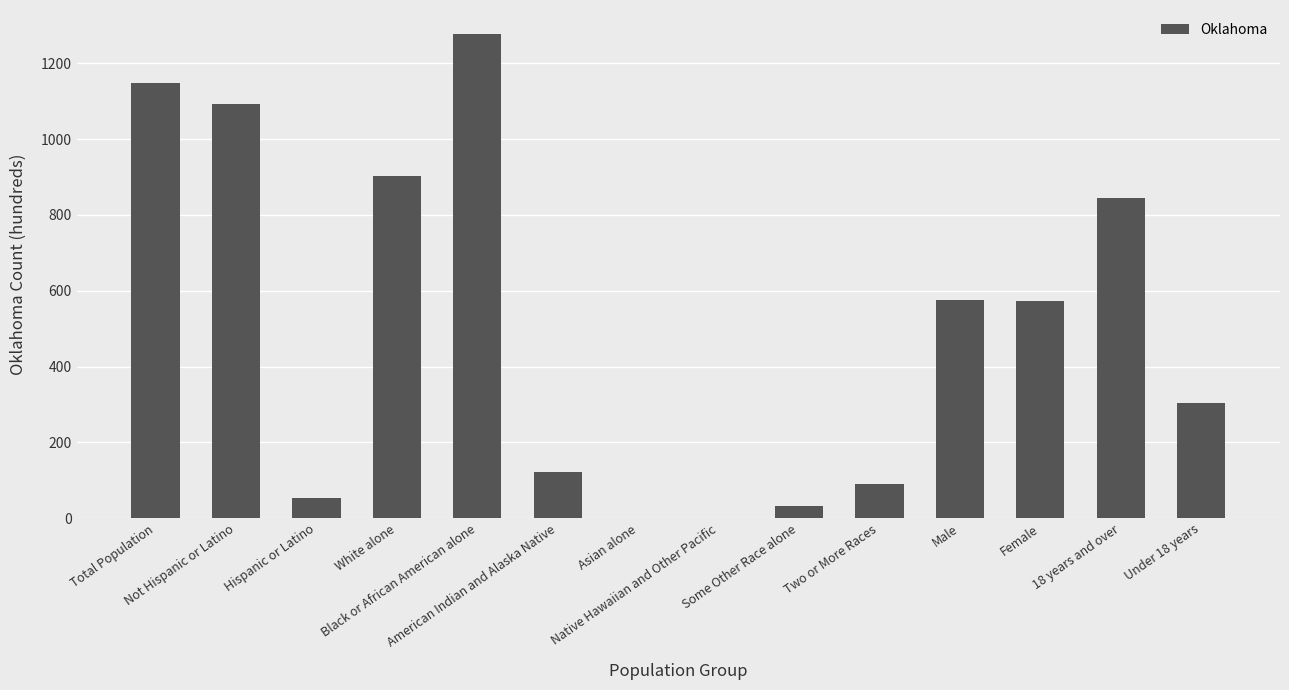

What is the greatest value displayed?

1277